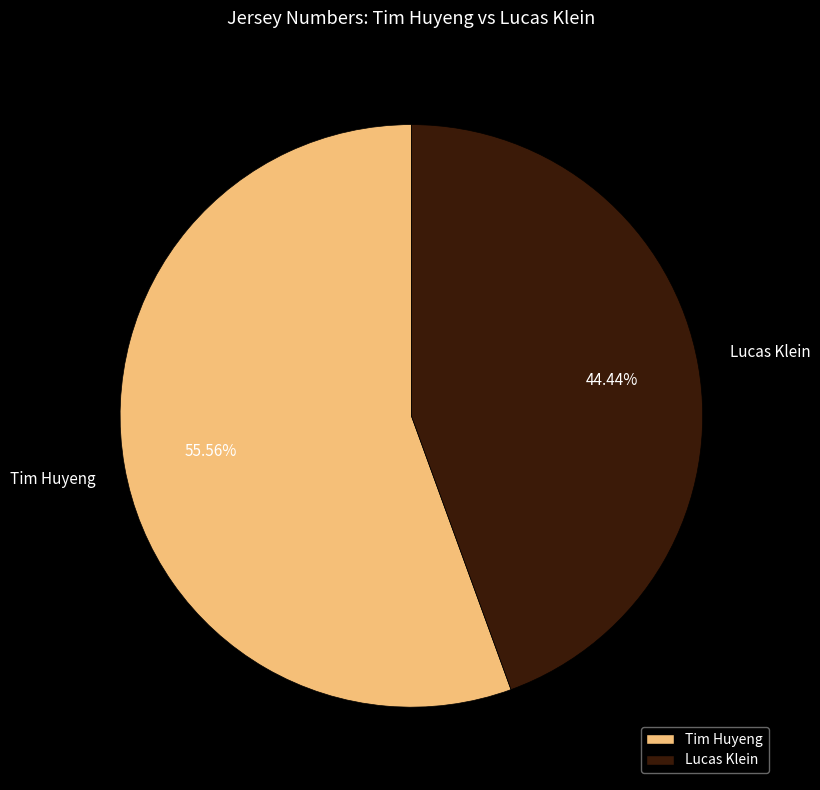

Is there any slice that represents more than half of the pie?

Yes